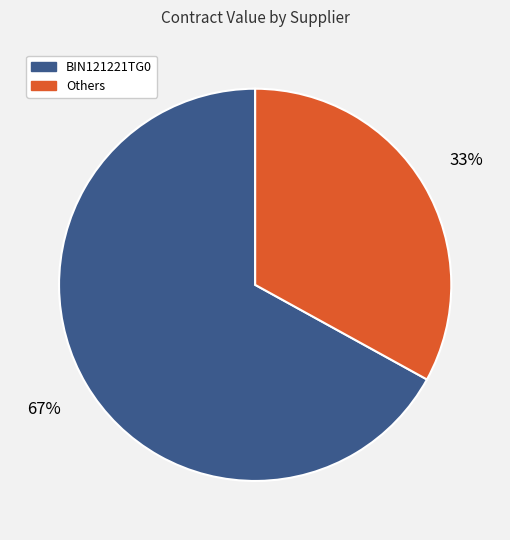

To the nearest percent, what is the difference between the largest and smallest slice percentages?

34%